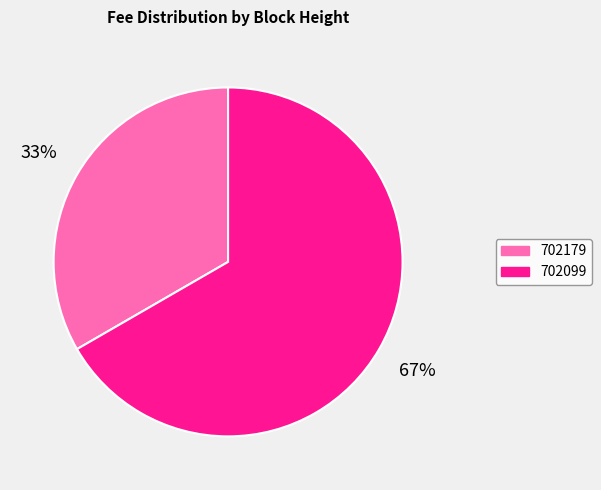

To the nearest percent, what is the average slice percentage?

50%